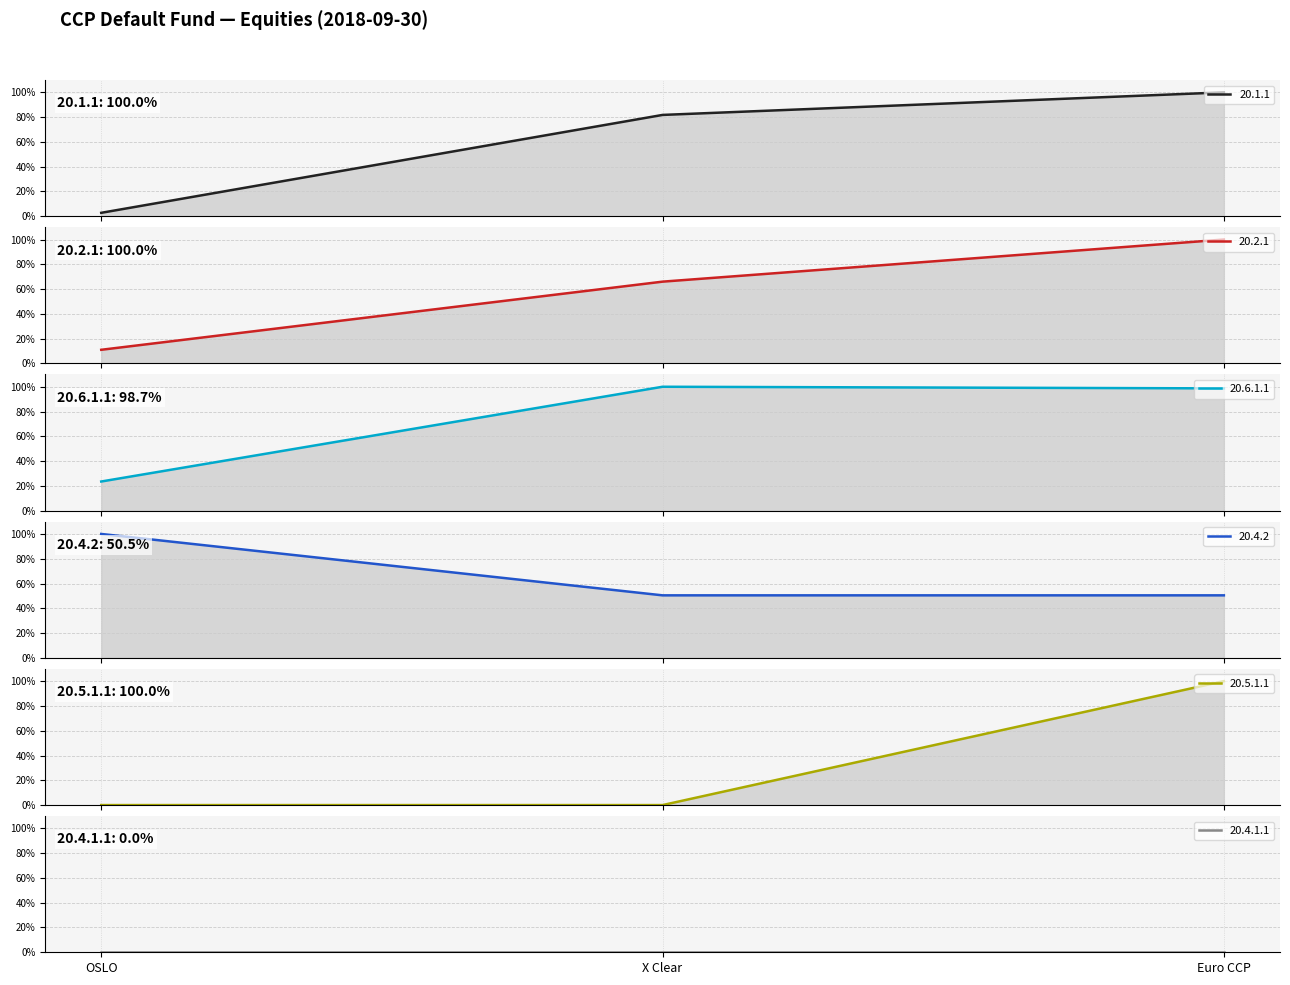

Which has a higher value, OSLO or X Clear?

X Clear